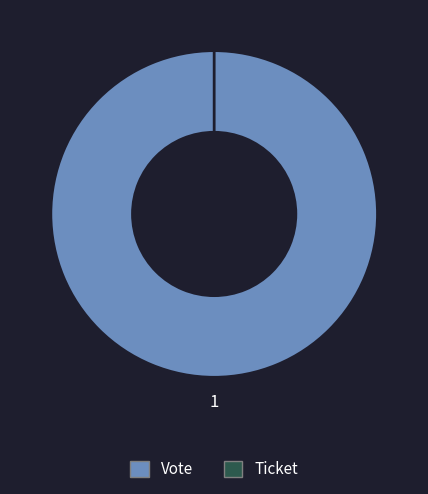

Does any single category account for the majority?

Yes